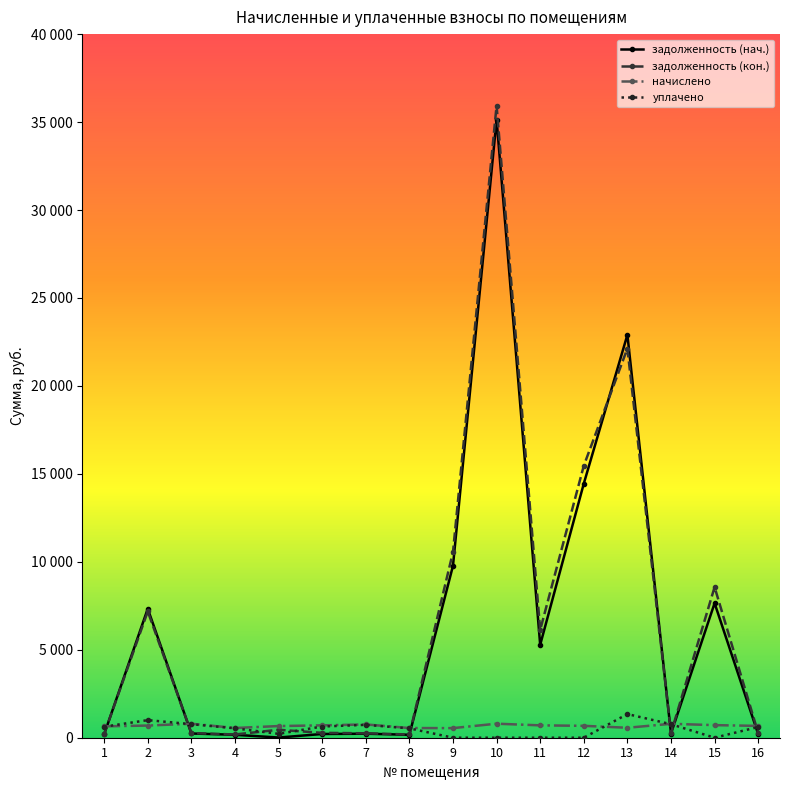

Between 7 and 16, which series saw the biggest shift?

уплачено